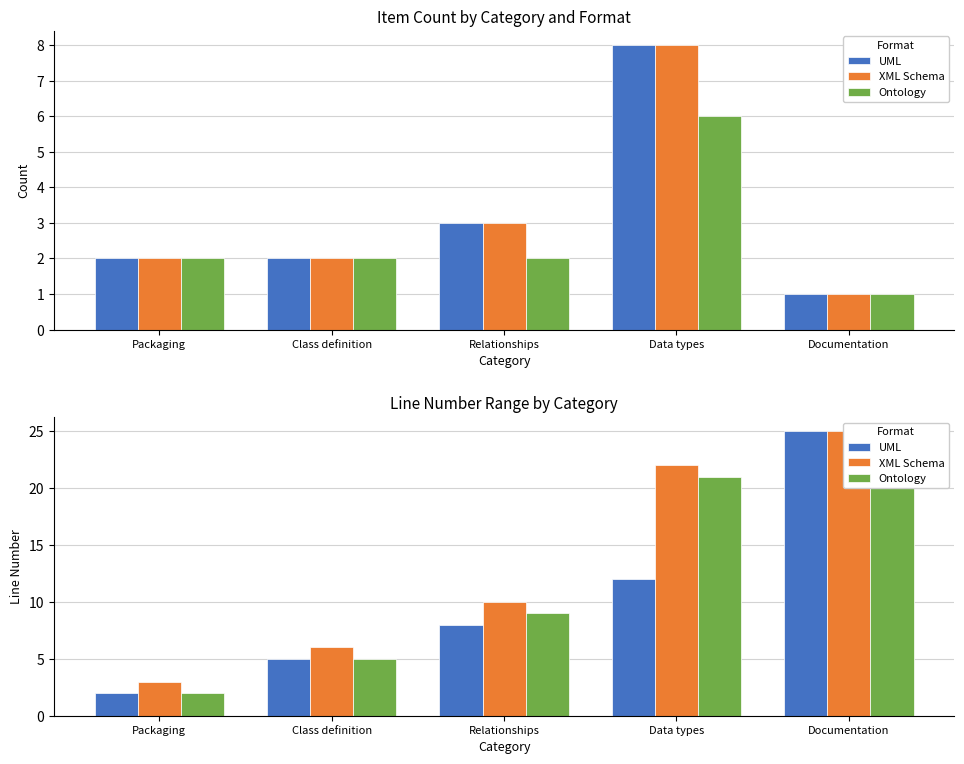

At which category is the sum across all series the highest?

Documentation